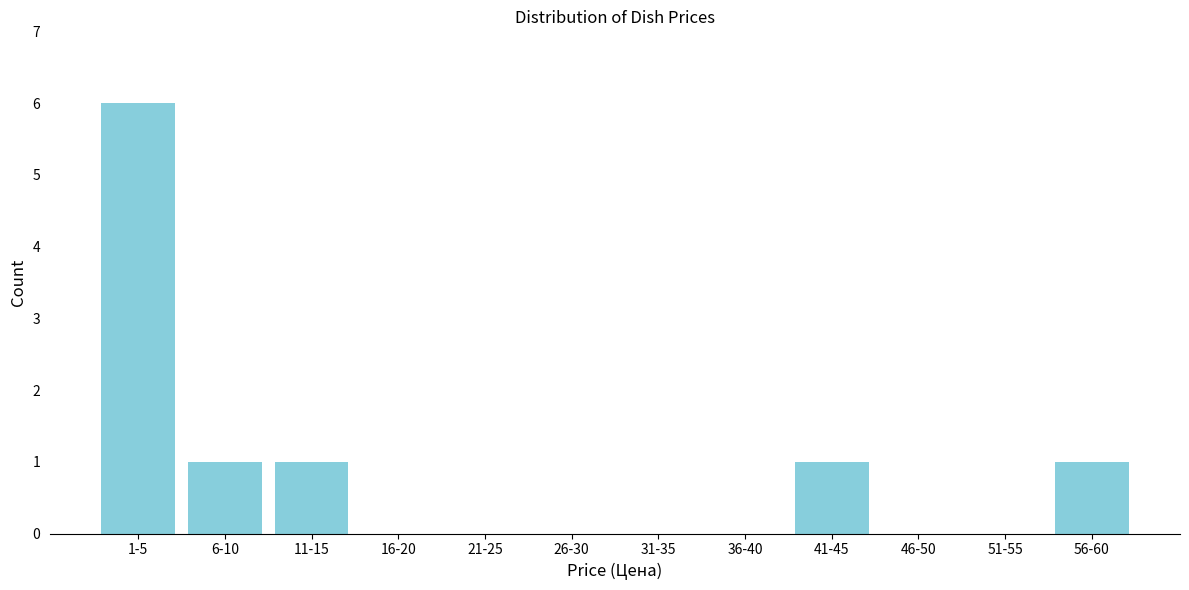

Reading right to left, transcribe all the data shown in this chart.

56-60=1	51-55=0	46-50=0	41-45=1	36-40=0	31-35=0	26-30=0	21-25=0	16-20=0	11-15=1	6-10=1	1-5=6